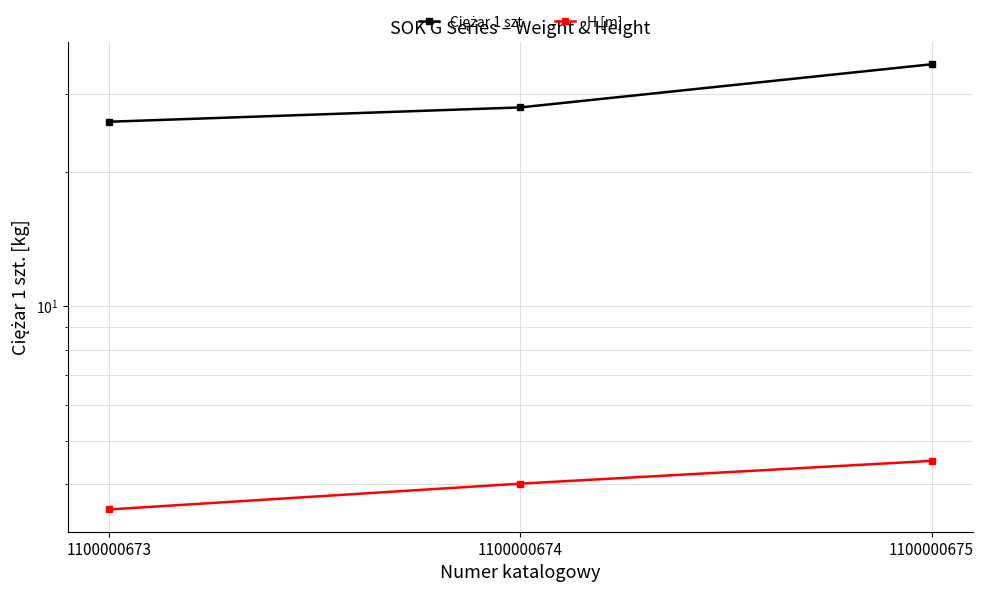

At which category is the sum across all series the highest?

1100000675